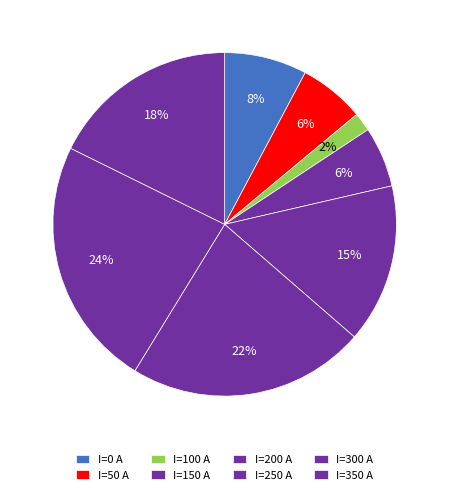

Which category has the smallest portion of the pie?

100